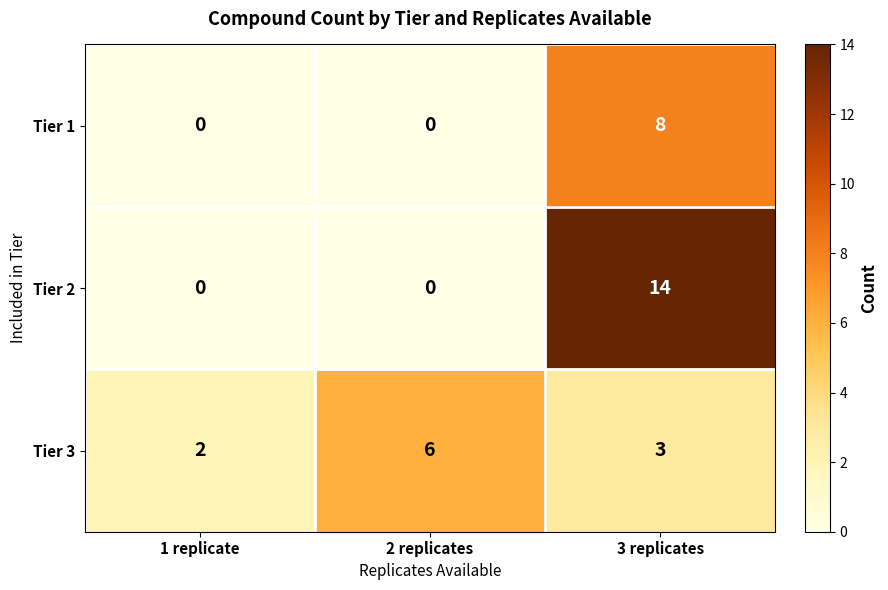

Count the number of data series in this chart.

3